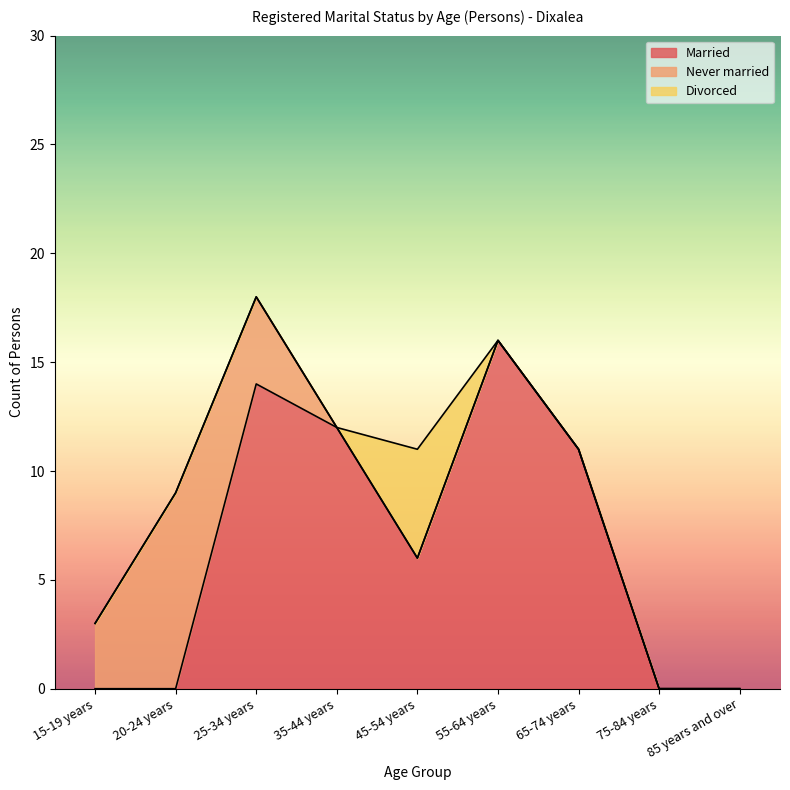

What is the sum of all Never married values?

16